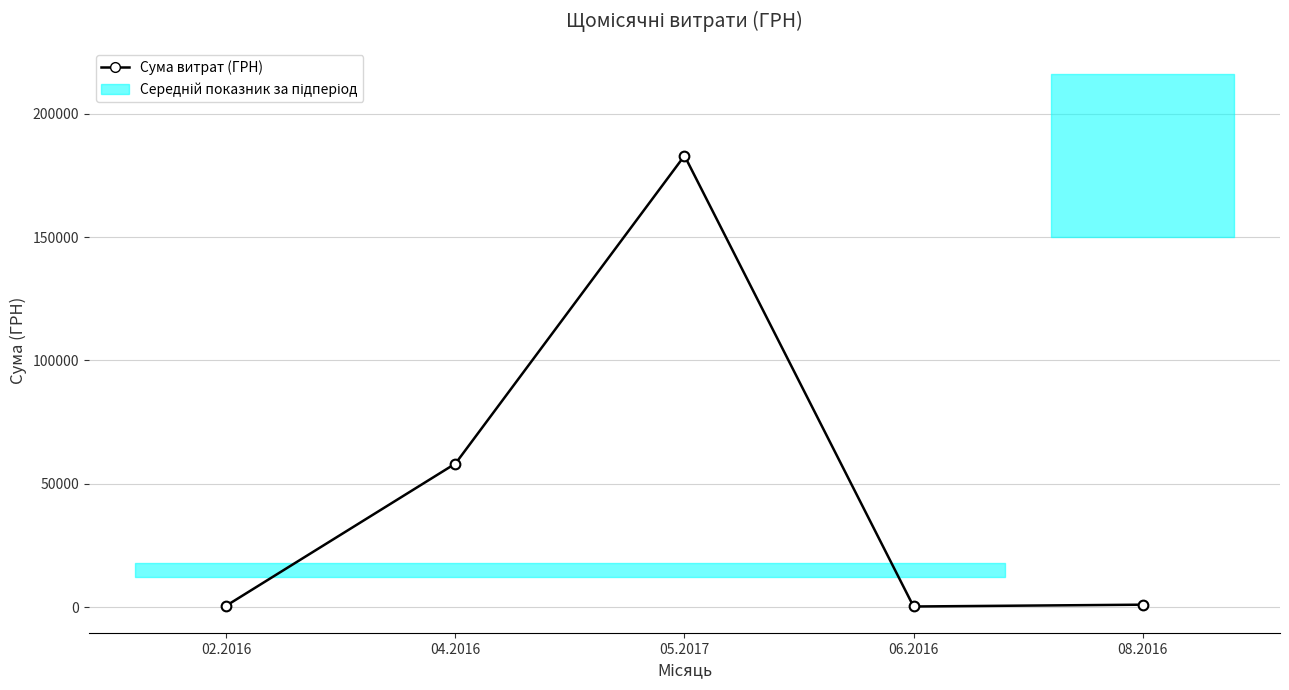

At which category does the data reach its first local valley?

06.2016